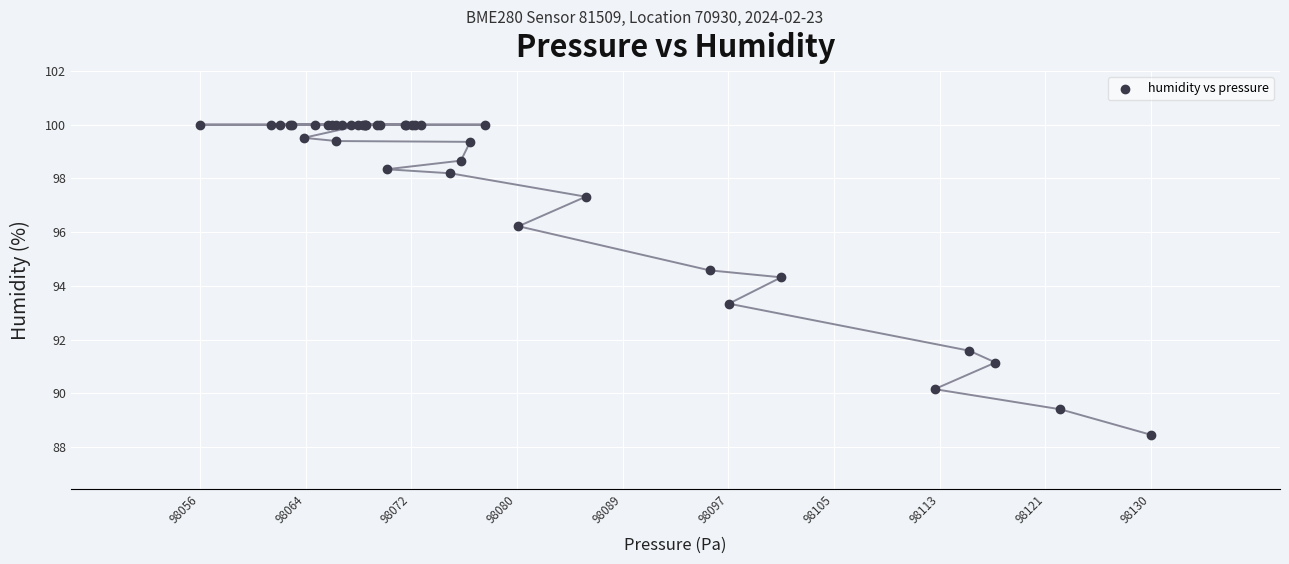

What Y value in the scatter plot is closest to 94?

94.3